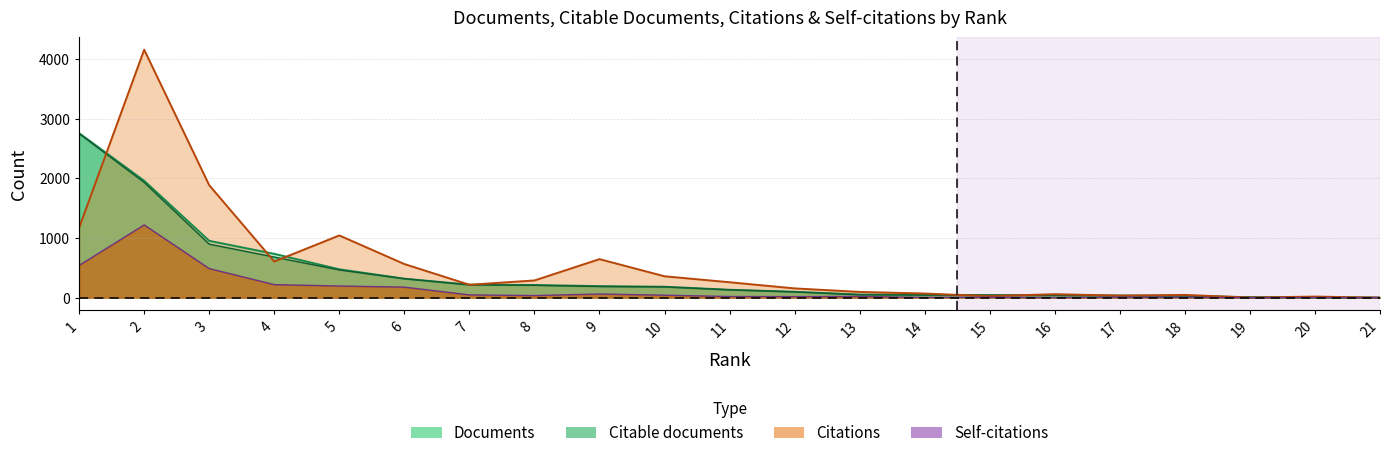

At which category is the sum across all series the highest?

2